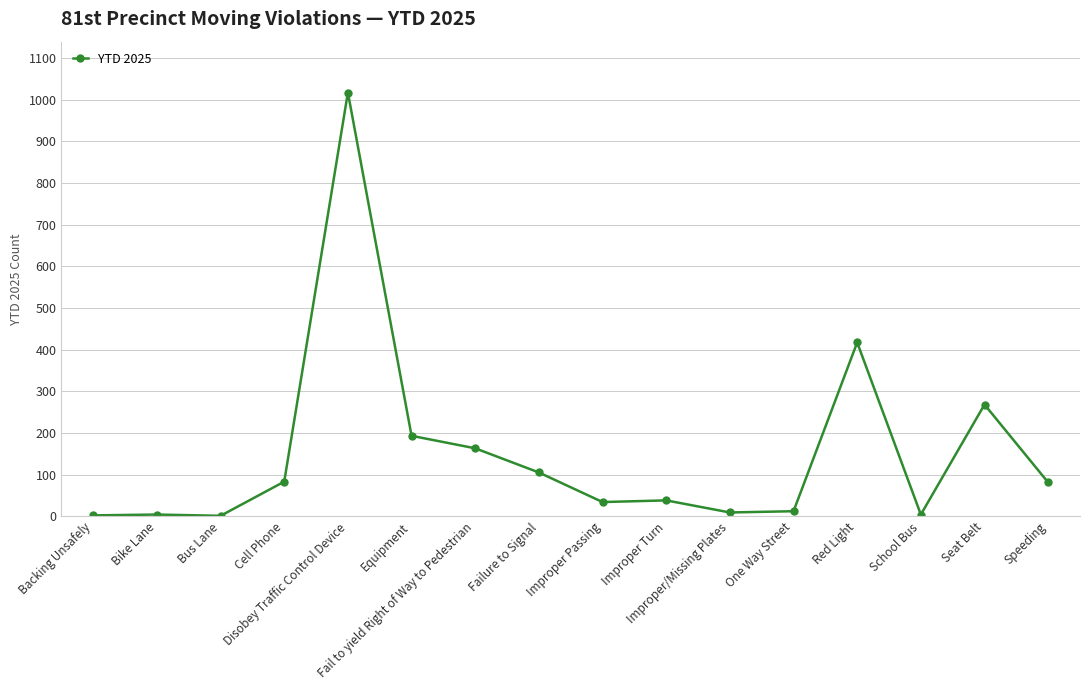

Which has a higher value, Equipment or Improper/Missing Plates?

Equipment